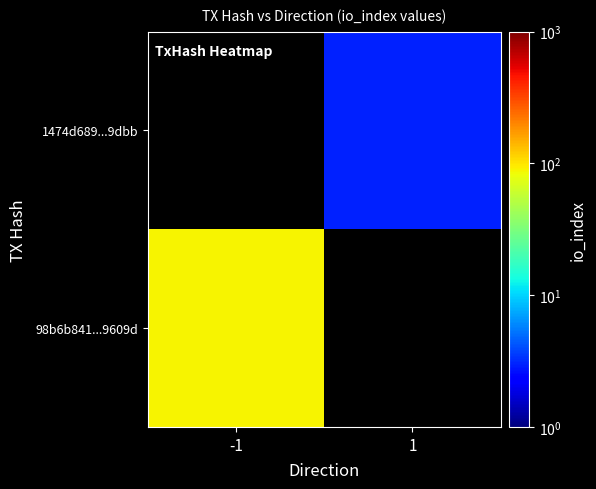

Rank the categories by 1474d689...9dbb value from highest to lowest.

-1, 1